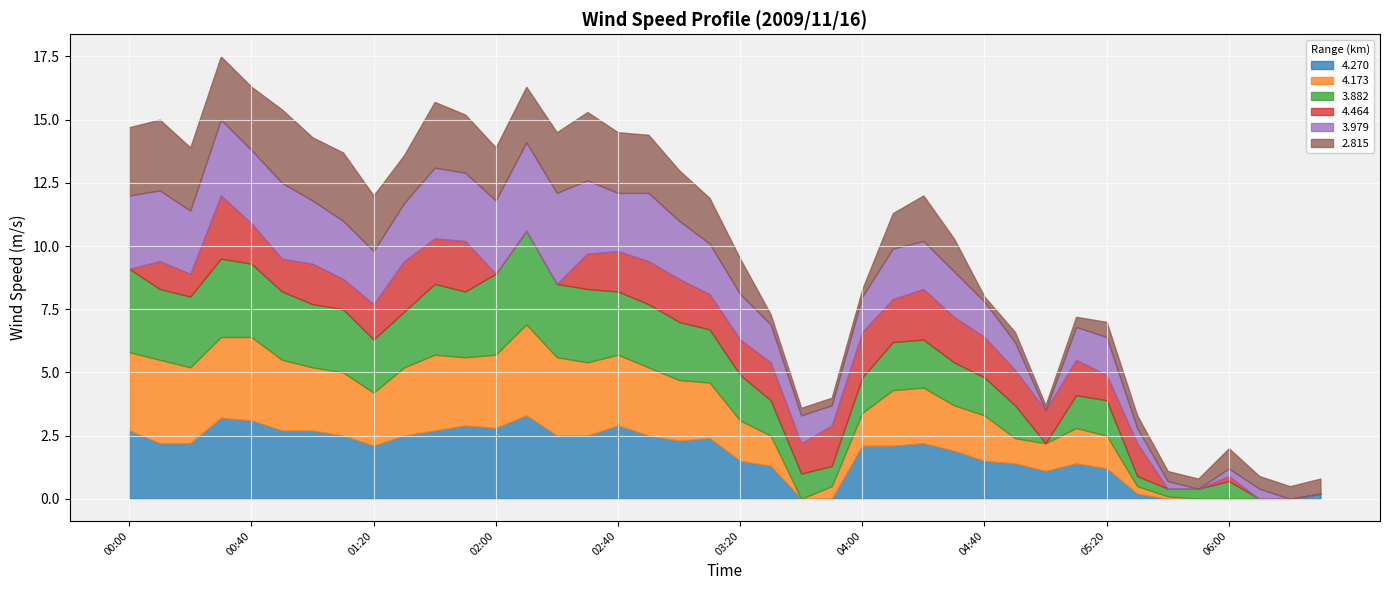

Which category has the lowest value in the 3.882 series?

2009/11/16 05:00